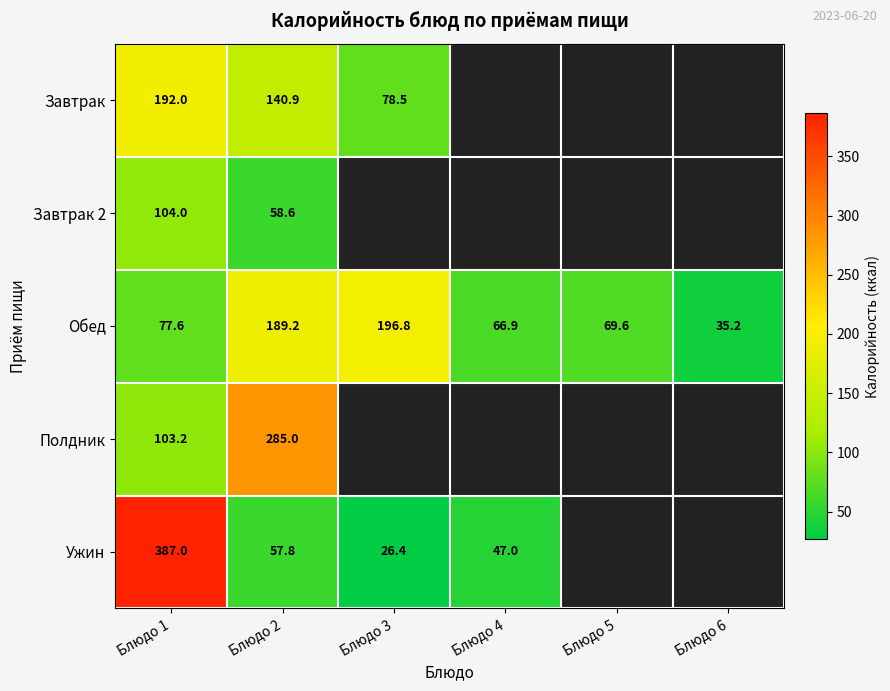

At Блюдо 1, list the series in order from smallest to largest.

Обед, Полдник, Завтрак 2, Завтрак, Ужин